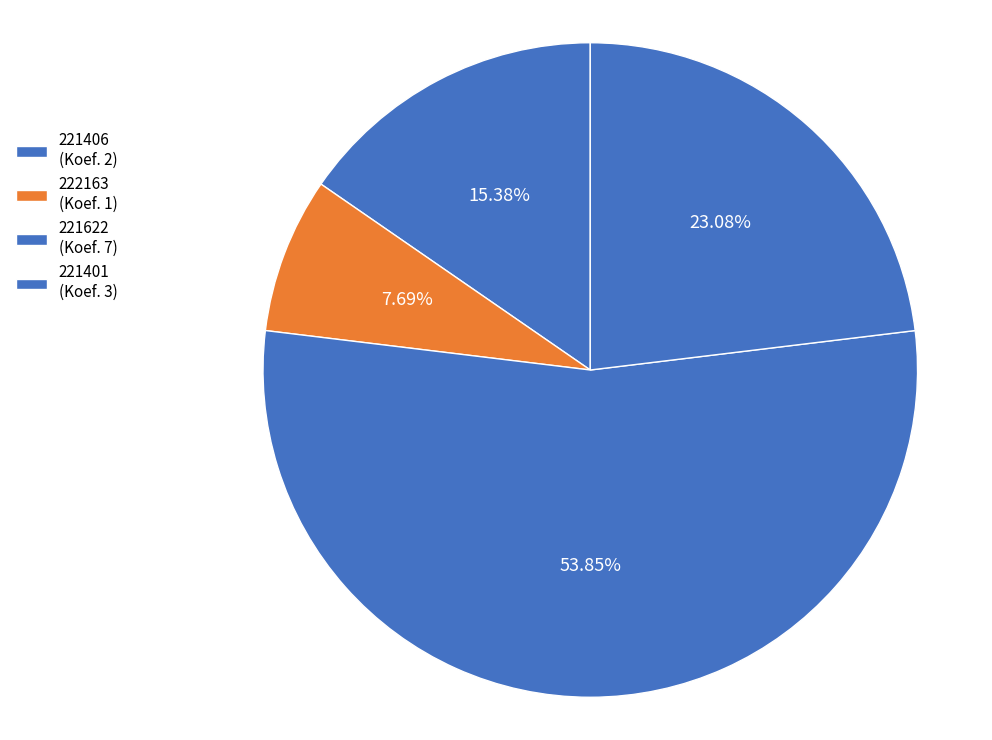

Is it true that 222163 is 8% of the pie?

True